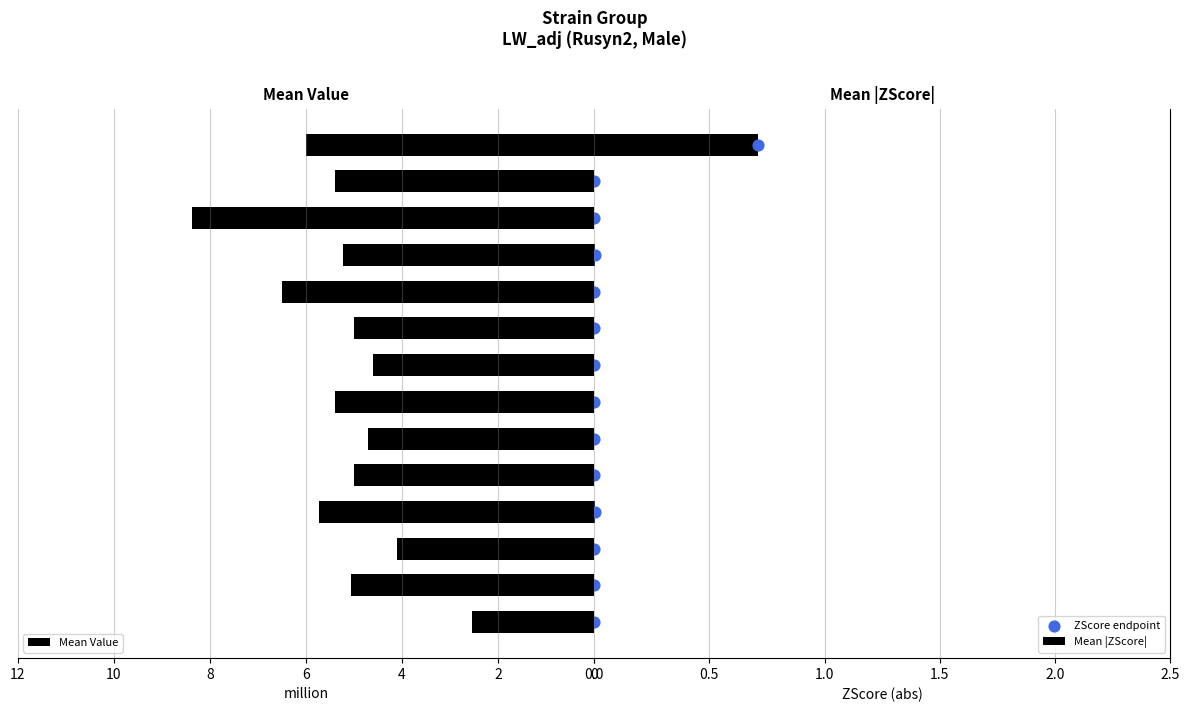

What is the difference between the maximum and minimum values in the Mean Value series?

5.8